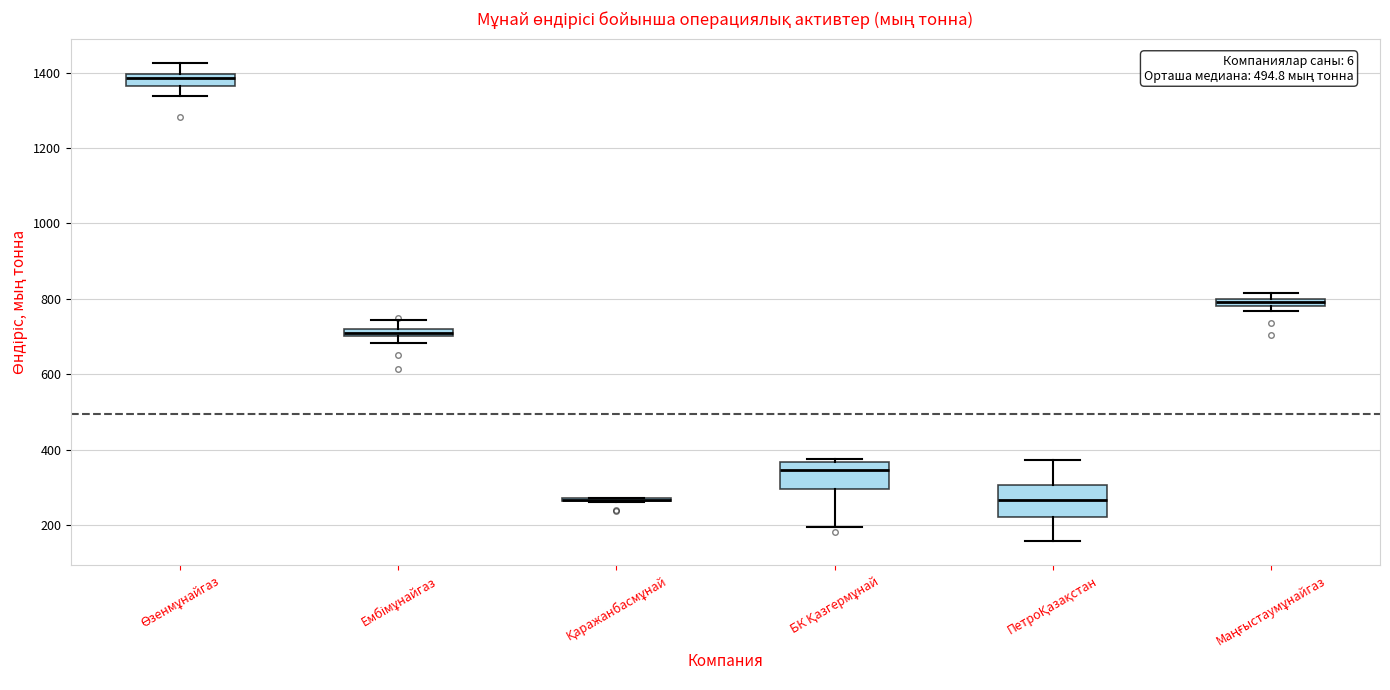

Where is the lower edge of the box for Маңғыстаумұнайгаз on the y-axis? The values are not printed on the chart, so give them approximately, as read against the axis.

780